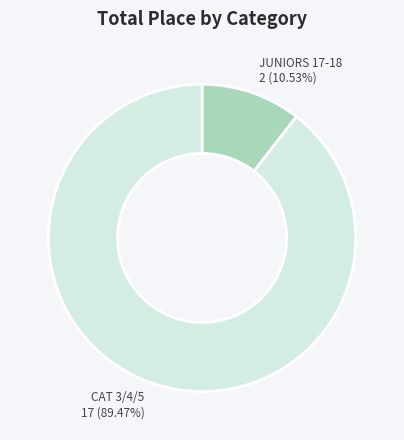

Is there any slice that represents more than half of the pie?

Yes